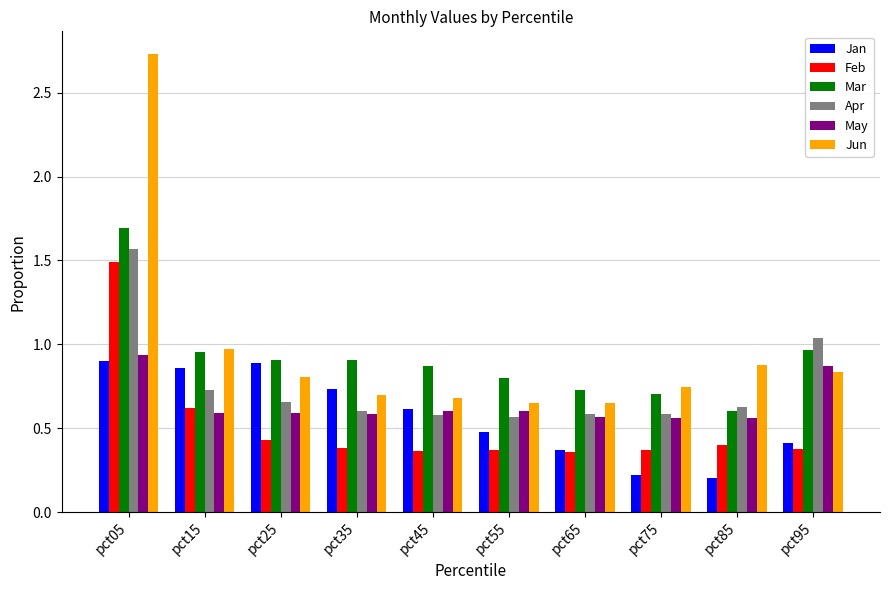

Which category has the highest value in the Apr series?

pct05